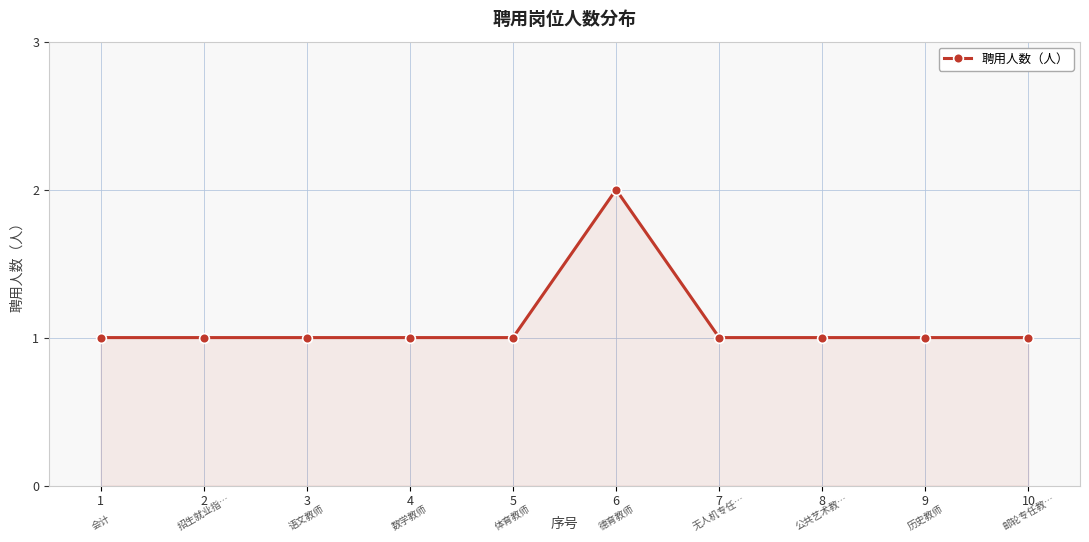

At which category does the chart reach its peak across all series?

6